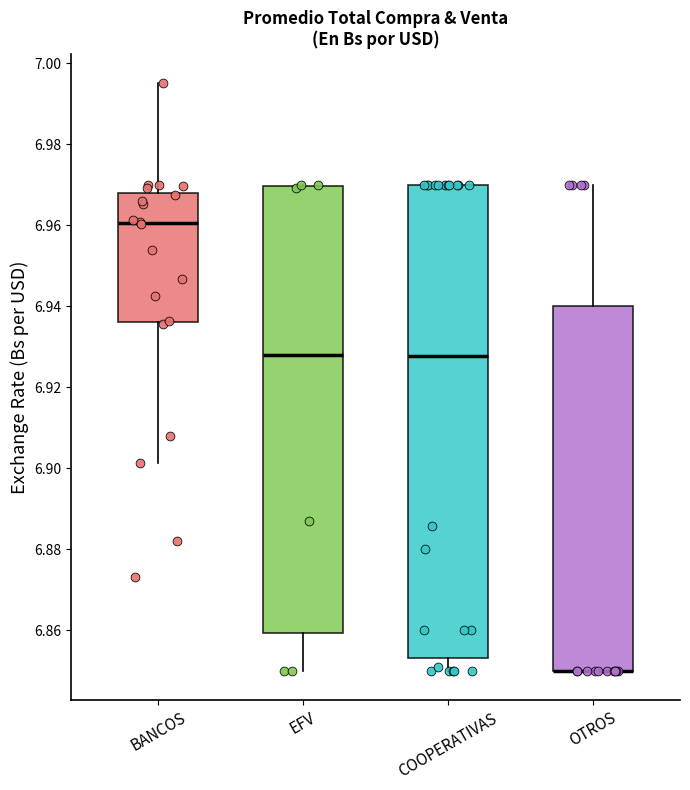

Reading left to right, transcribe this box plot: for each box, give where its median line is, the range the box spans, and where its two whiskers end, as read against the y-axis. The values are not printed on the chart, so give them approximately, as read against the axis.

BANCOS: median 6.960, box 6.936 to 6.968, whiskers 6.902 to 6.996
EFV: median 6.928, box 6.860 to 6.970, whiskers 6.850 to 6.970
COOPERATIVAS: median 6.928, box 6.854 to 6.970, whiskers 6.850 to 6.970
OTROS: median 6.850 (drawn on the box's lower edge), box 6.850 to 6.940, whiskers 6.850 to 6.970